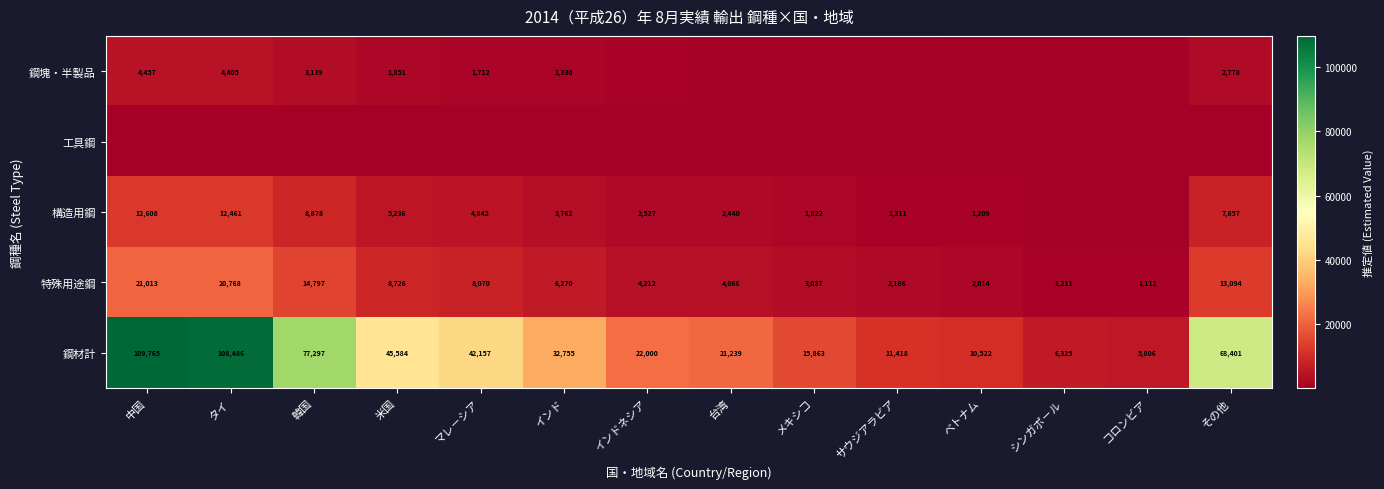

At which label does 特殊用途鋼 reach its peak?

中国